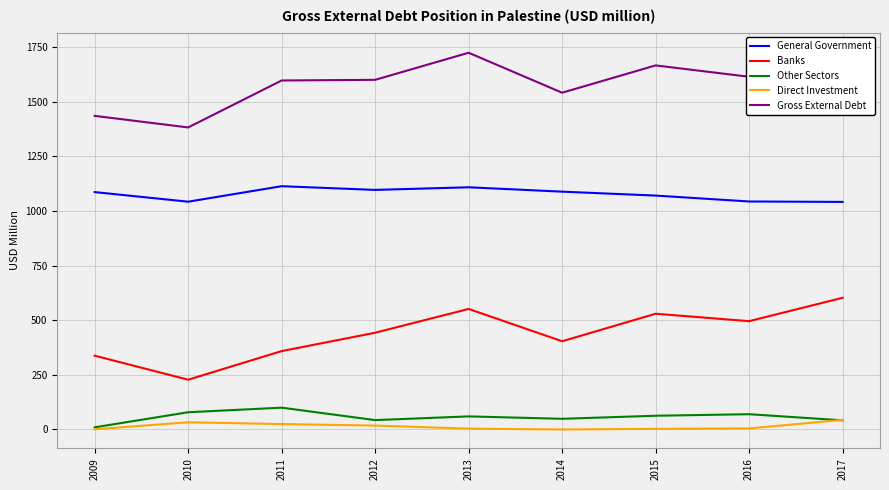

What is the greatest value displayed?

1731